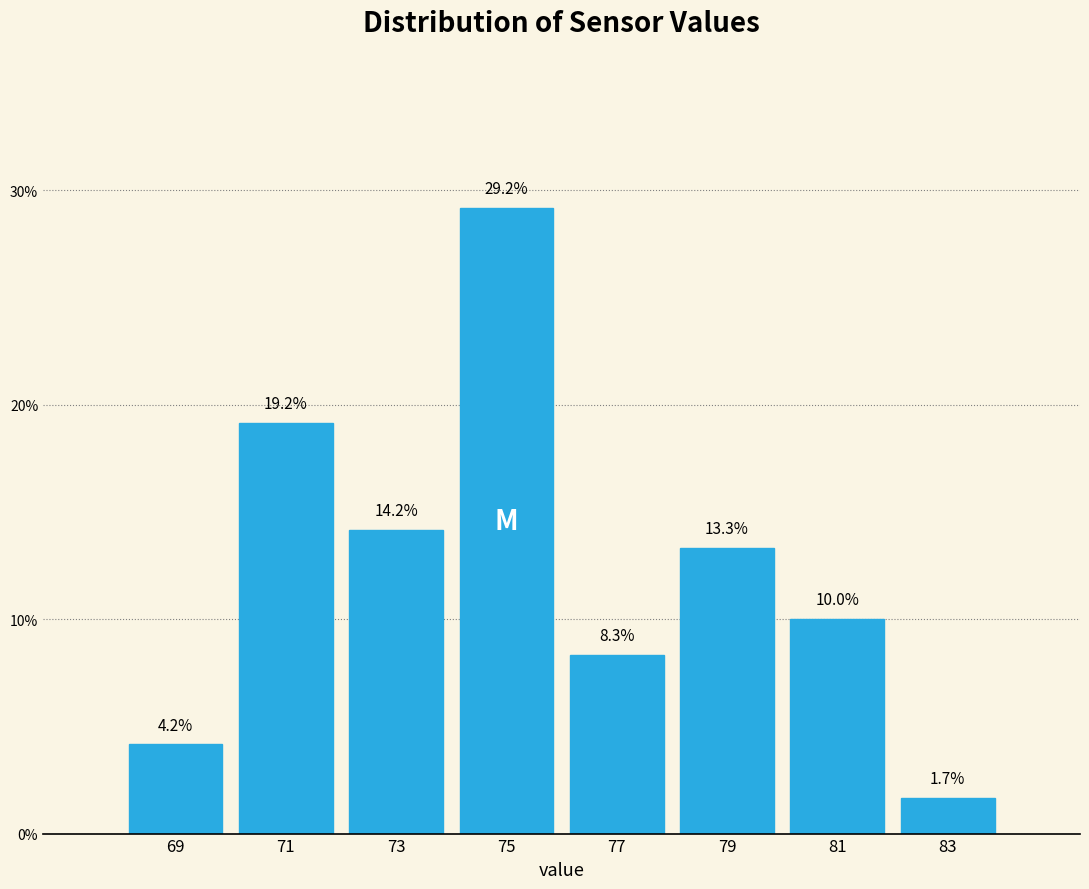

What is the height of the bar covering 68 to 70 on the x-axis?

4.2